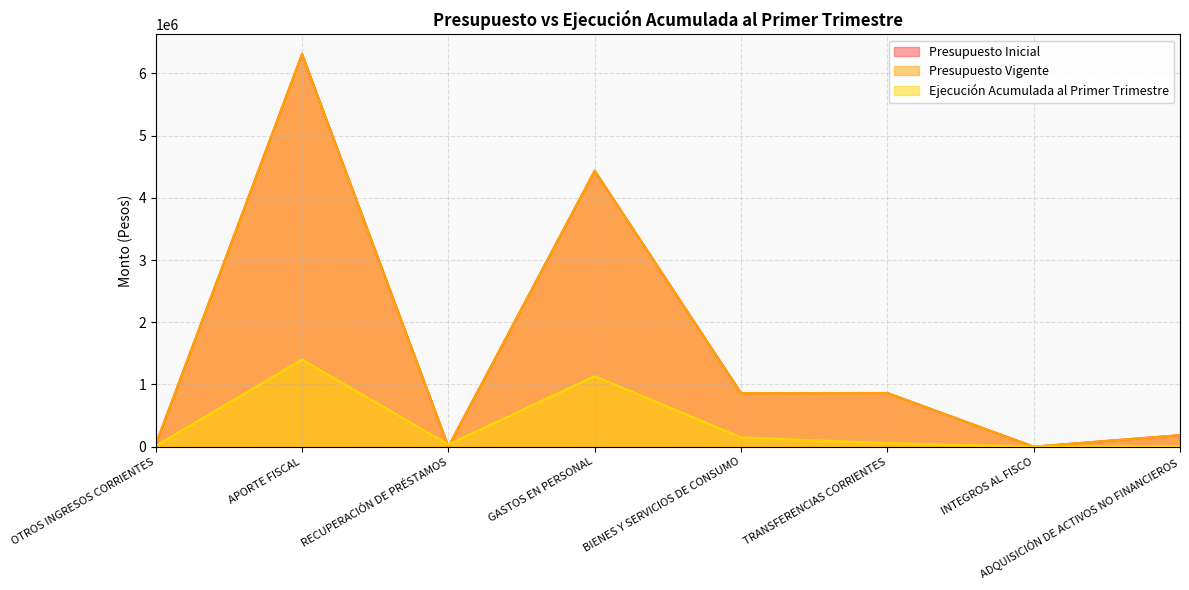

How many intersections are there between Presupuesto Vigente and Ejecución Acumulada al Primer Trimestre?

2